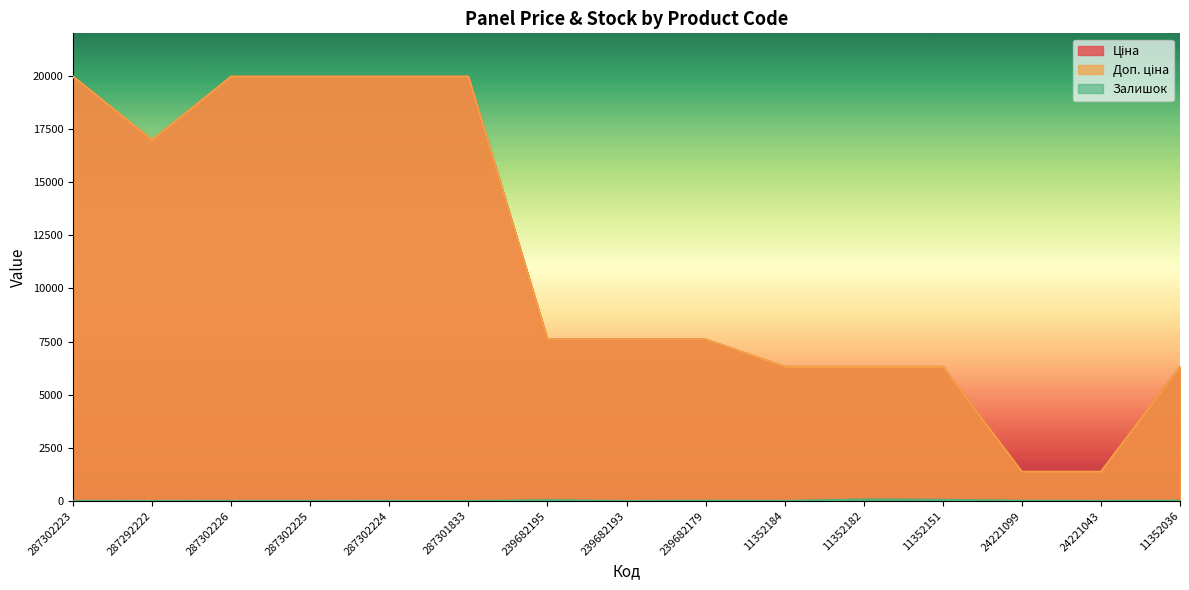

Does the chart have visible grid lines?

No